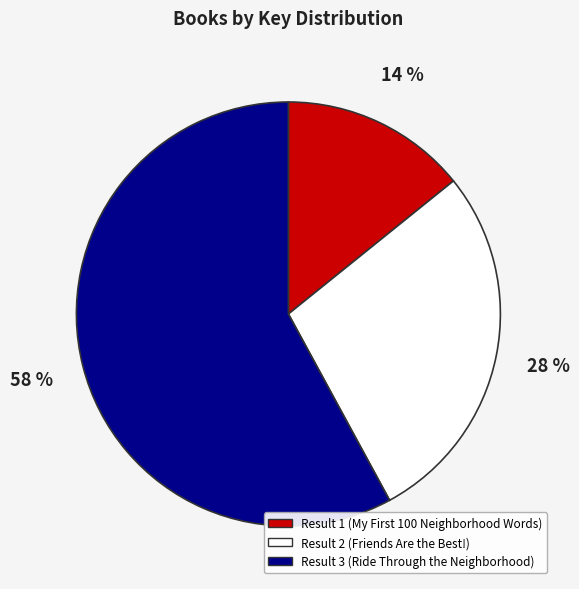

To the nearest percent, what is the average slice percentage?

33%